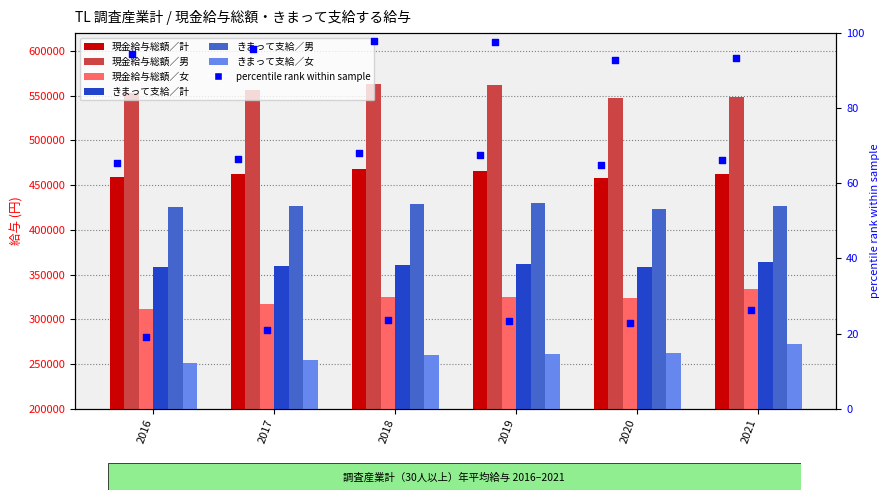

At which category is the sum across all series the highest?

2021